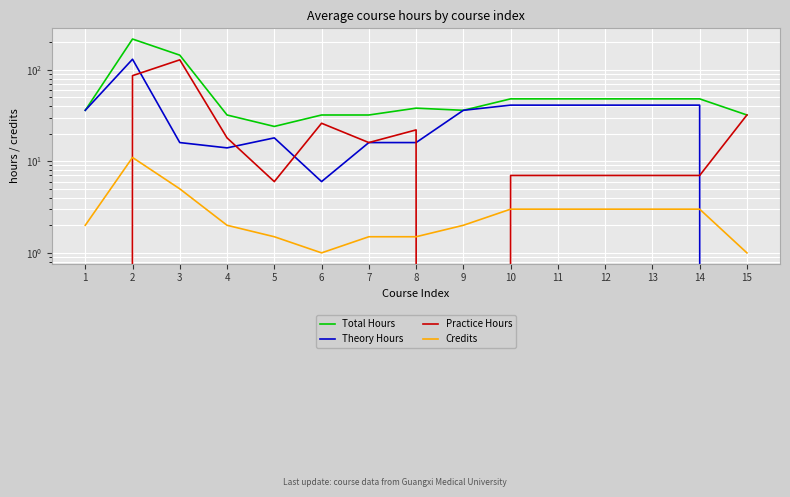

Reading left to right, what are all the values shown in this chart?

Total Hours: 36.0	216.0	144.0	32.0	24.0	32.0	32.0	38.0	36.0	48.0	48.0	48.0	48.0	48.0	32.0
Theory Hours: 36.0	130.0	16.0	14.0	18.0	6.0	16.0	16.0	36.0	41.0	41.0	41.0	41.0	41.0	0.0
Practice Hours: 0.0	86.0	128.0	18.0	6.0	26.0	16.0	22.0	0.0	7.0	7.0	7.0	7.0	7.0	32.0
Credits: 2.0	11.0	5.0	2.0	1.5	1.0	1.5	1.5	2.0	3.0	3.0	3.0	3.0	3.0	1.0